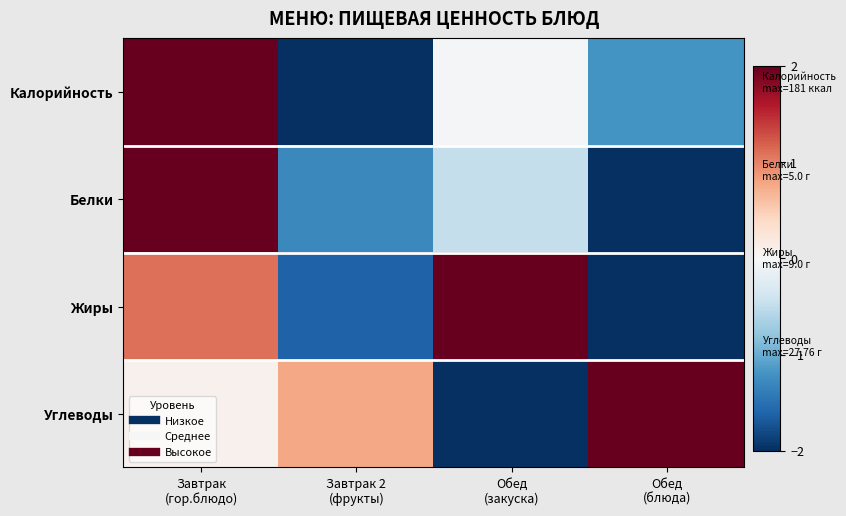

Between Обед (закуска) and Обед (блюда), which series saw the biggest shift?

Жиры